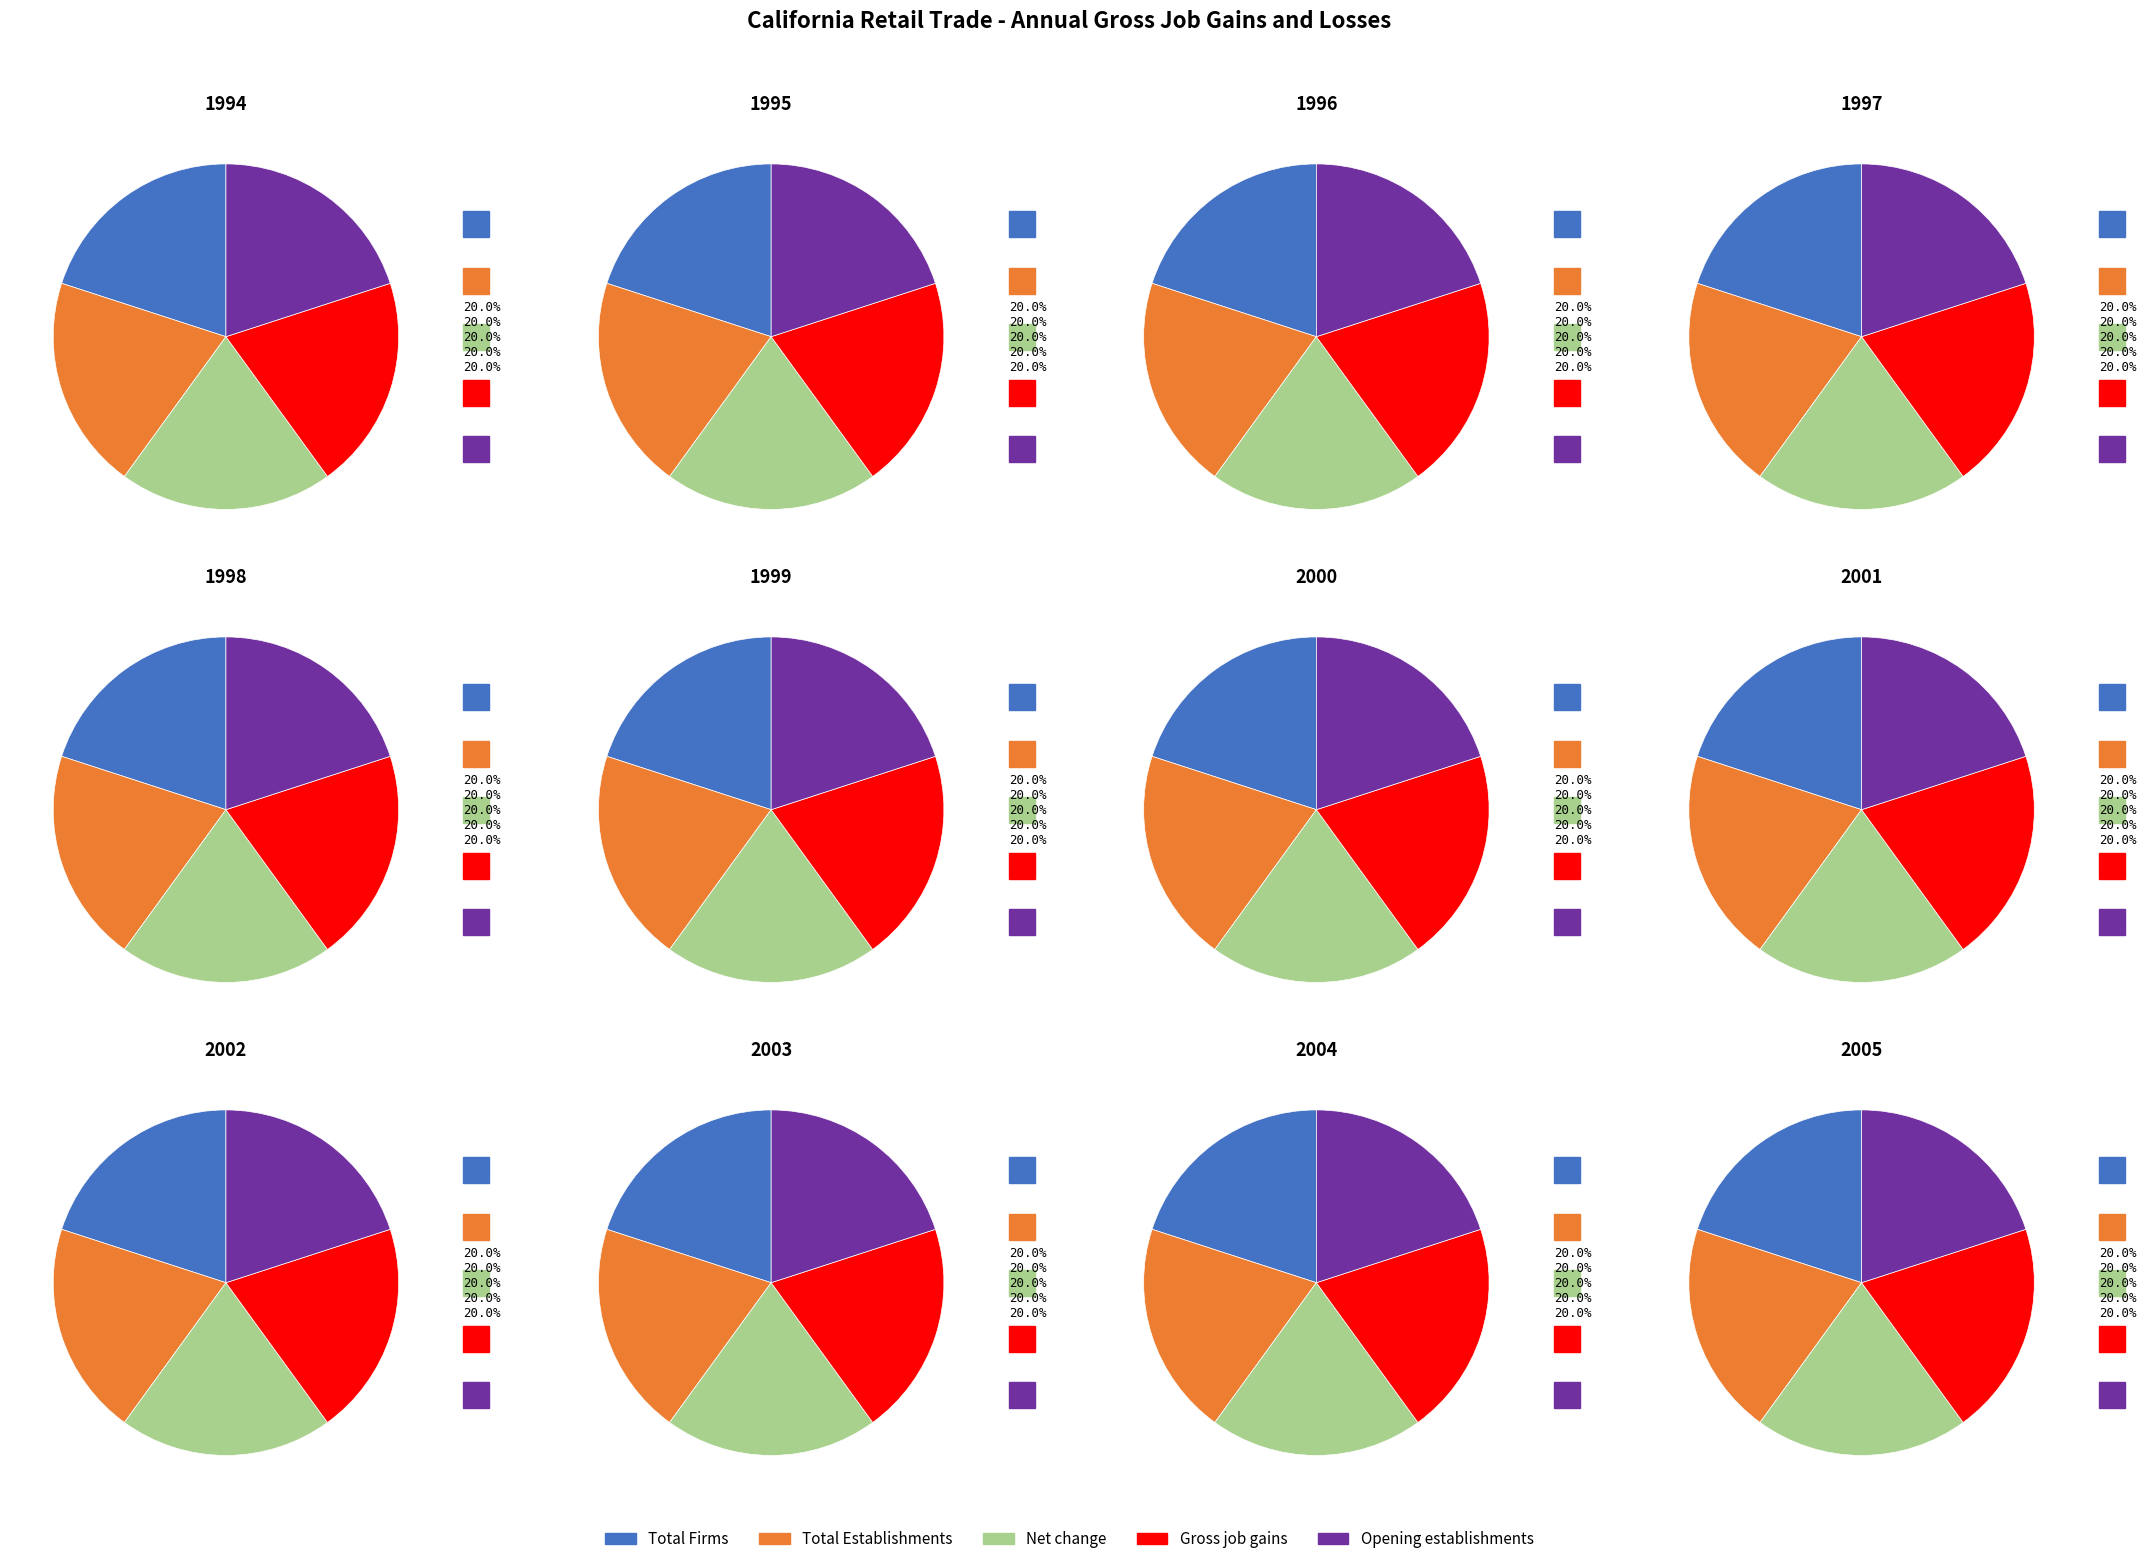

Combined, what portion of the pie is 2003 and 1996?

16.7%